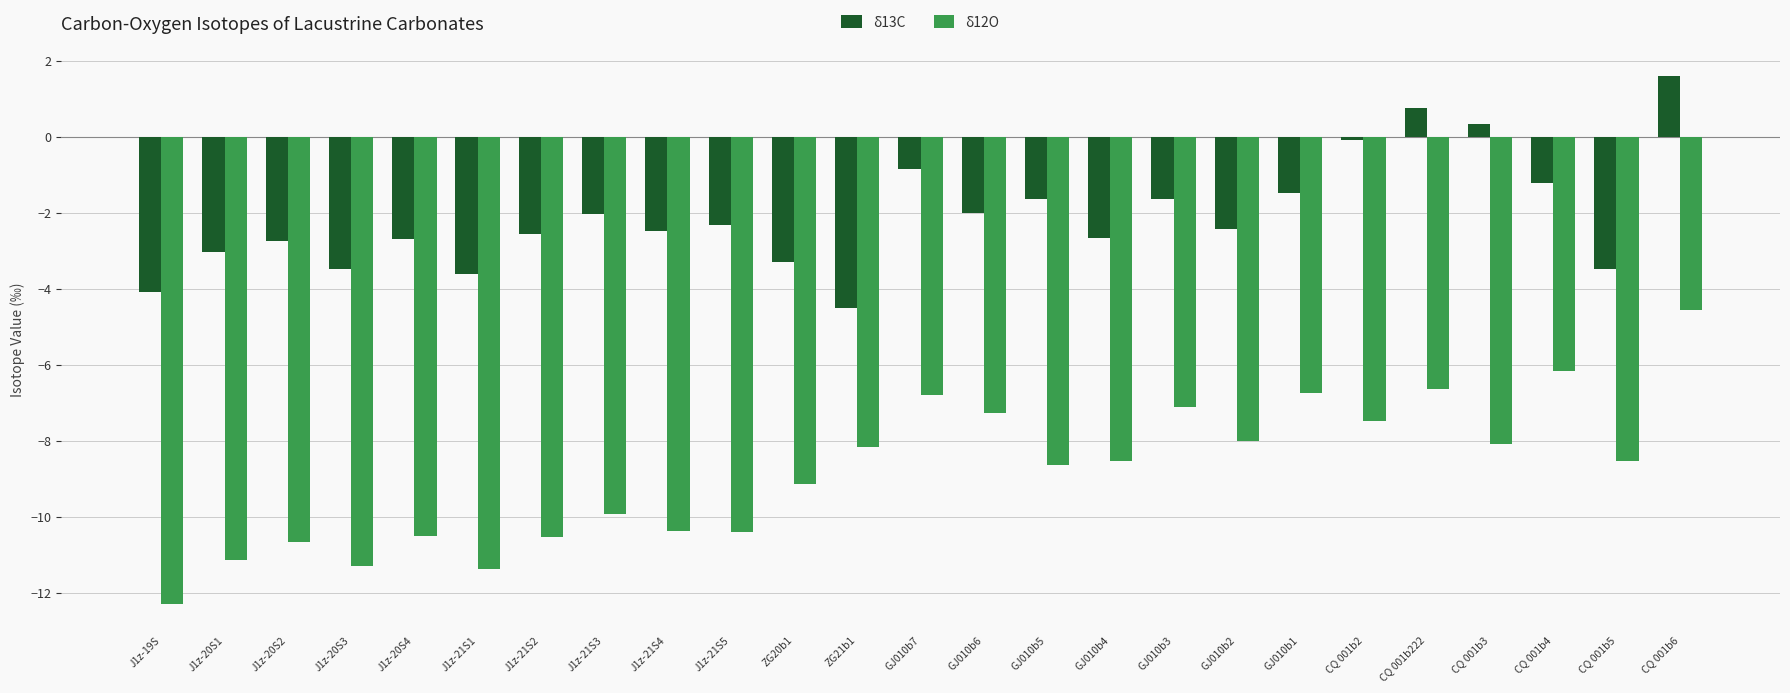

Is it true that δ13C equals 0.3 at CQ 001b3?

True